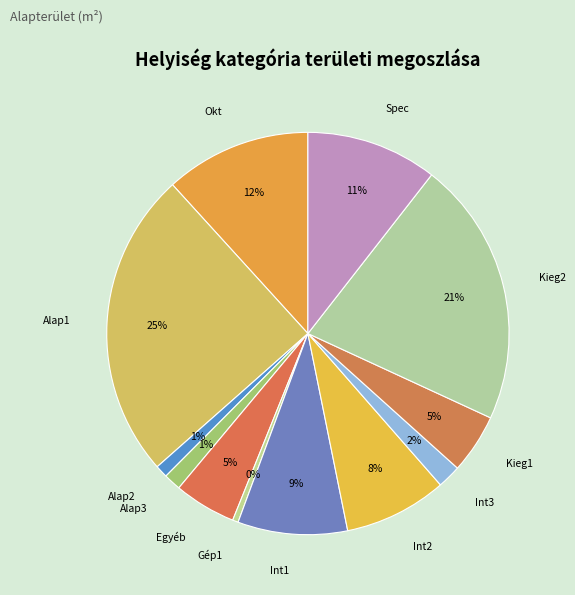

To the nearest percent, what is the average slice percentage?

8%